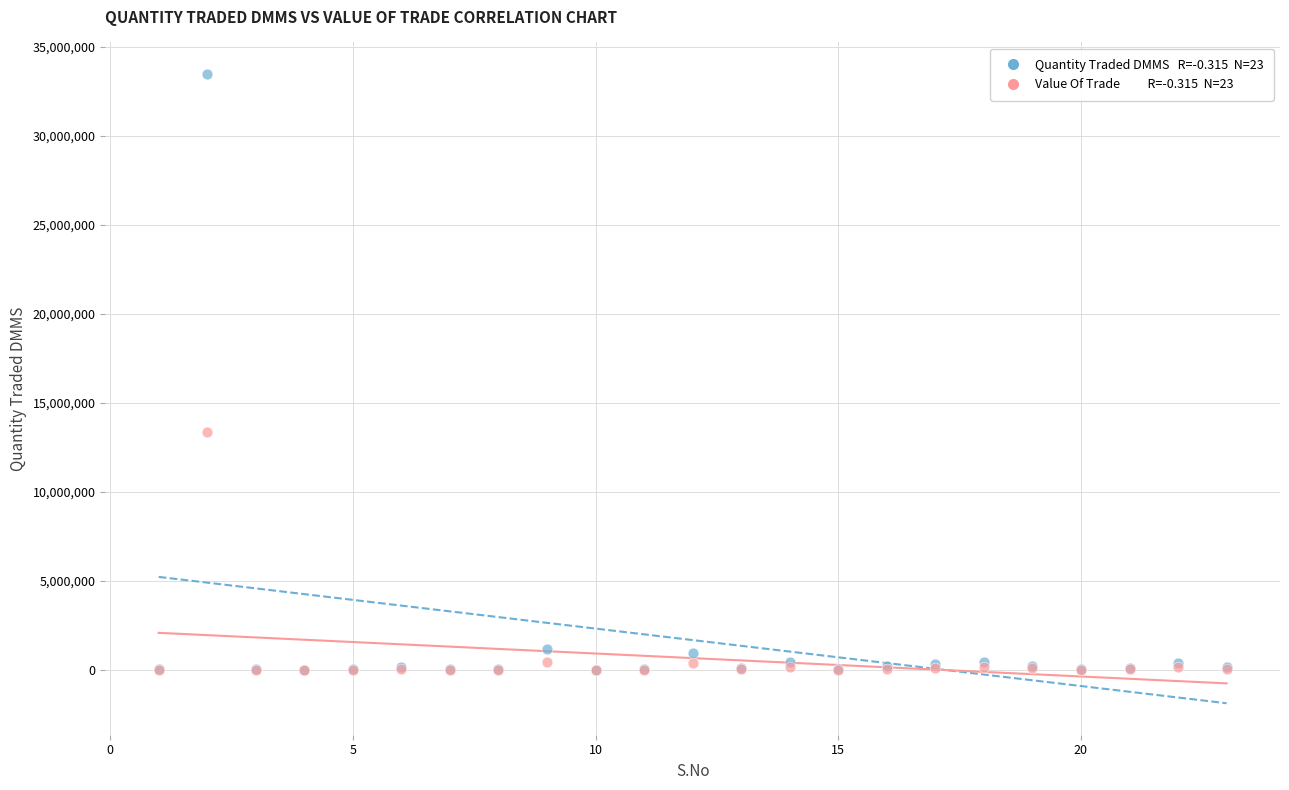

Across all series, what Y value is closest to 16739280?

13390995.5